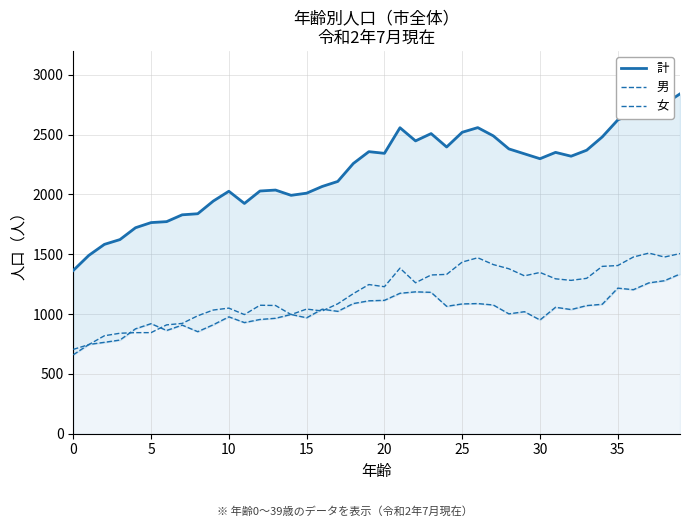

Which series has the largest total across all categories?

計 (Total)